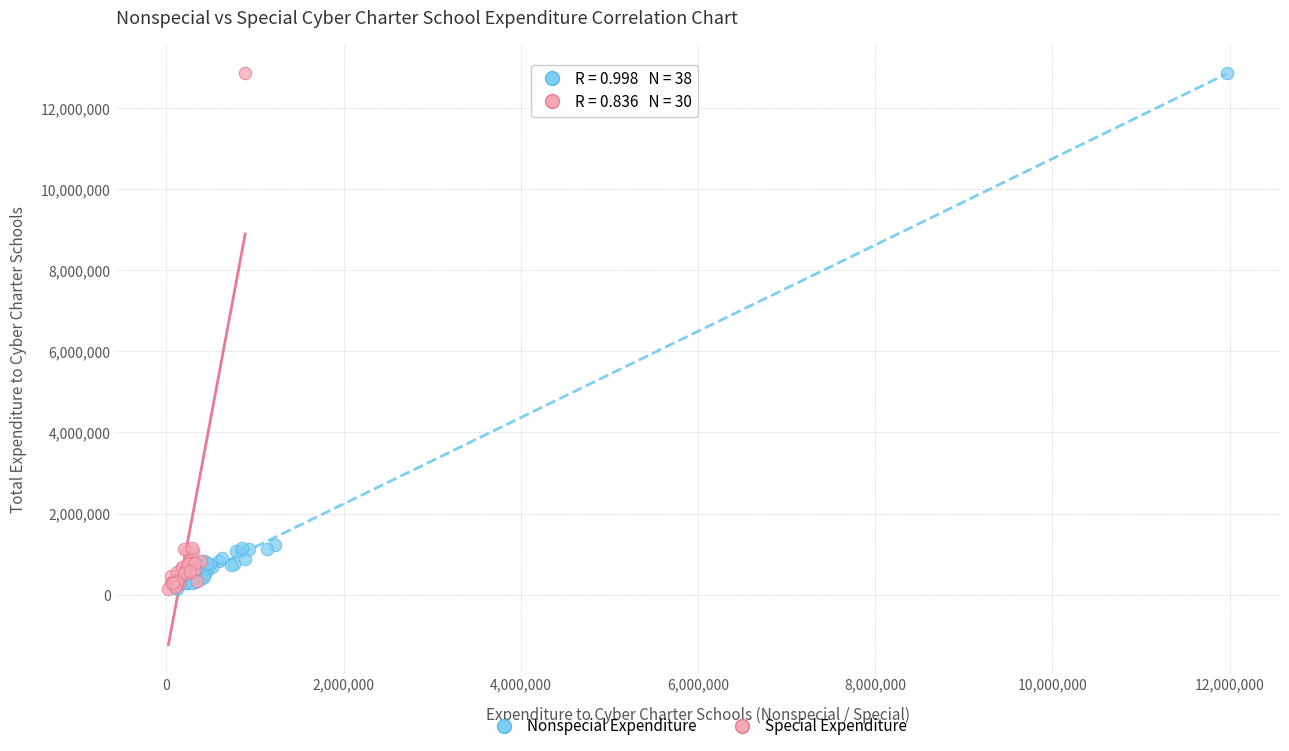

What are all the series names shown in the legend?

Nonspecial Expenditure, Special Expenditure